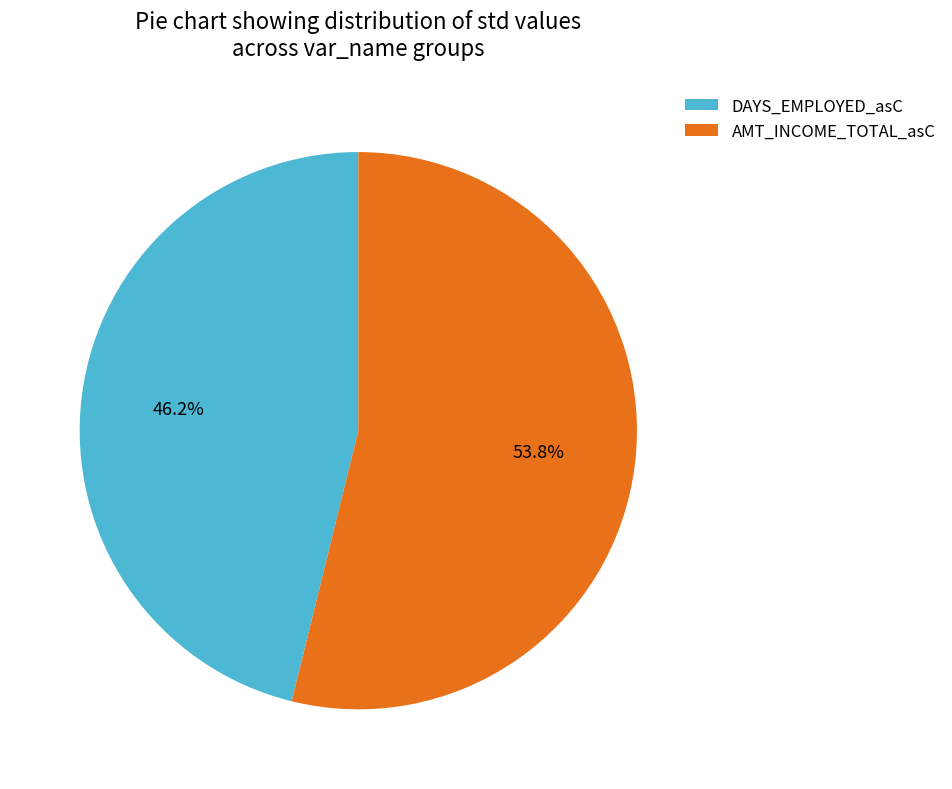

Which slice represents more than half of the pie?

AMT_INCOME_TOTAL_asC